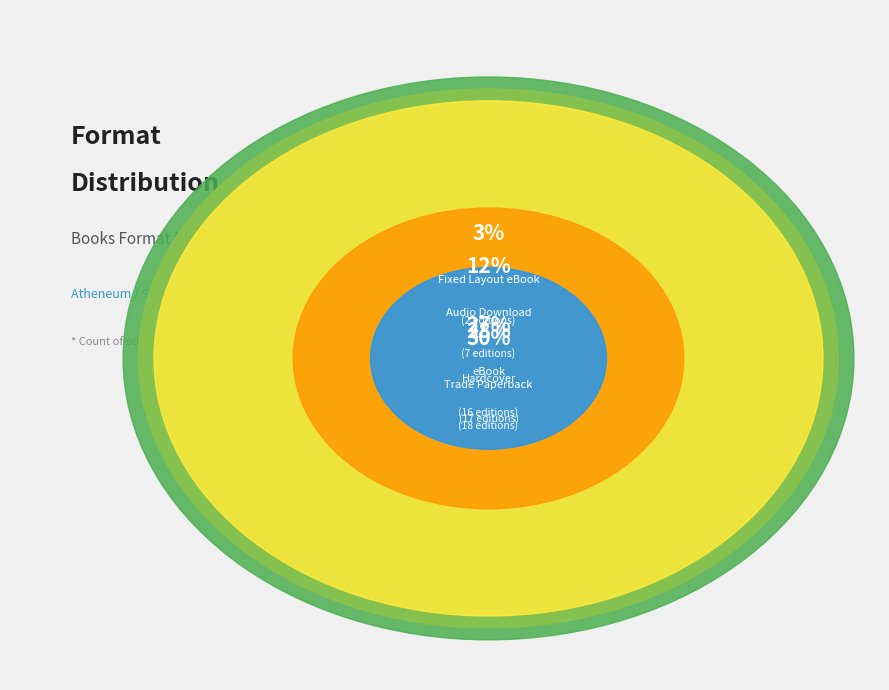

How much of the chart is everything except Trade Paperback?

70.0%